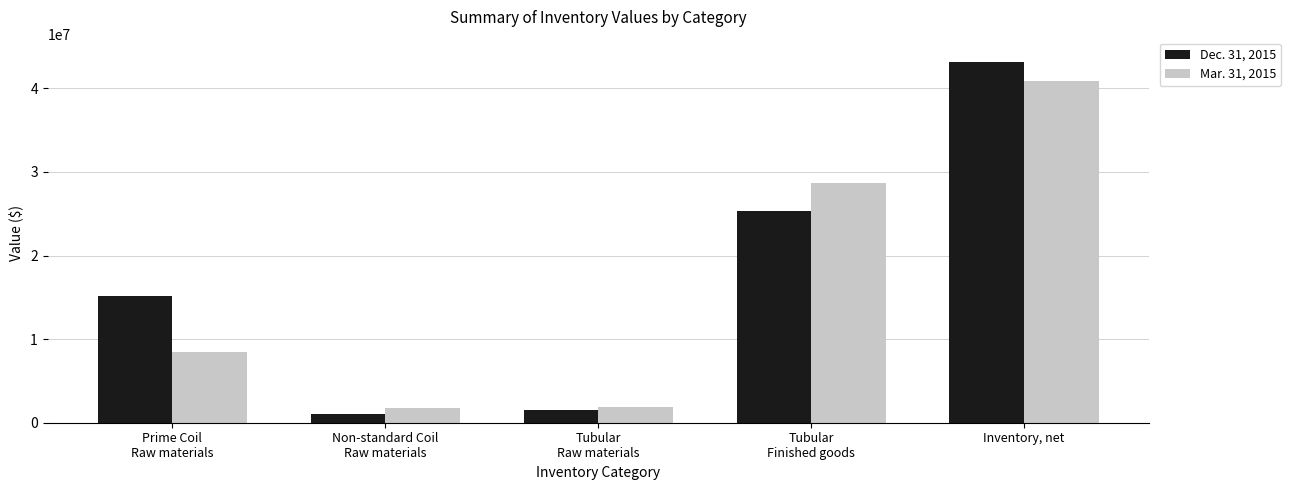

What is the label of the 2nd bar from the left?

Non-standard Coil
Raw materials